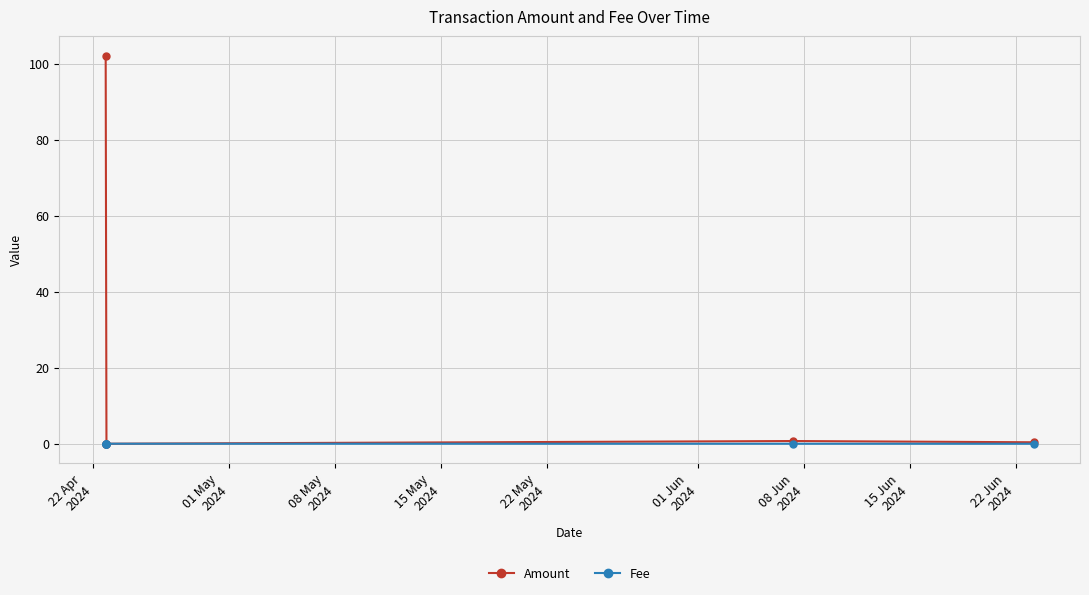

True or false: Fee has a value of 0.0 at 22 Apr
2024.

False